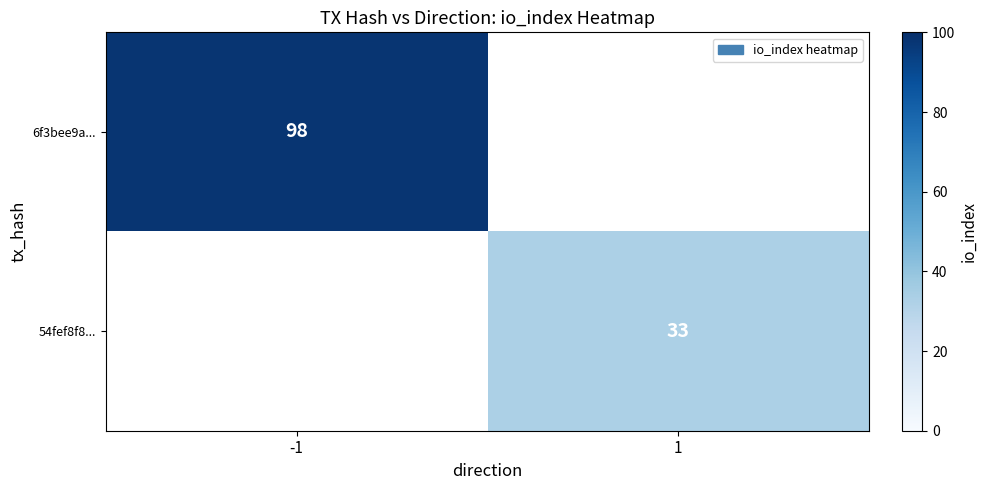

How many data points does each series have?

2